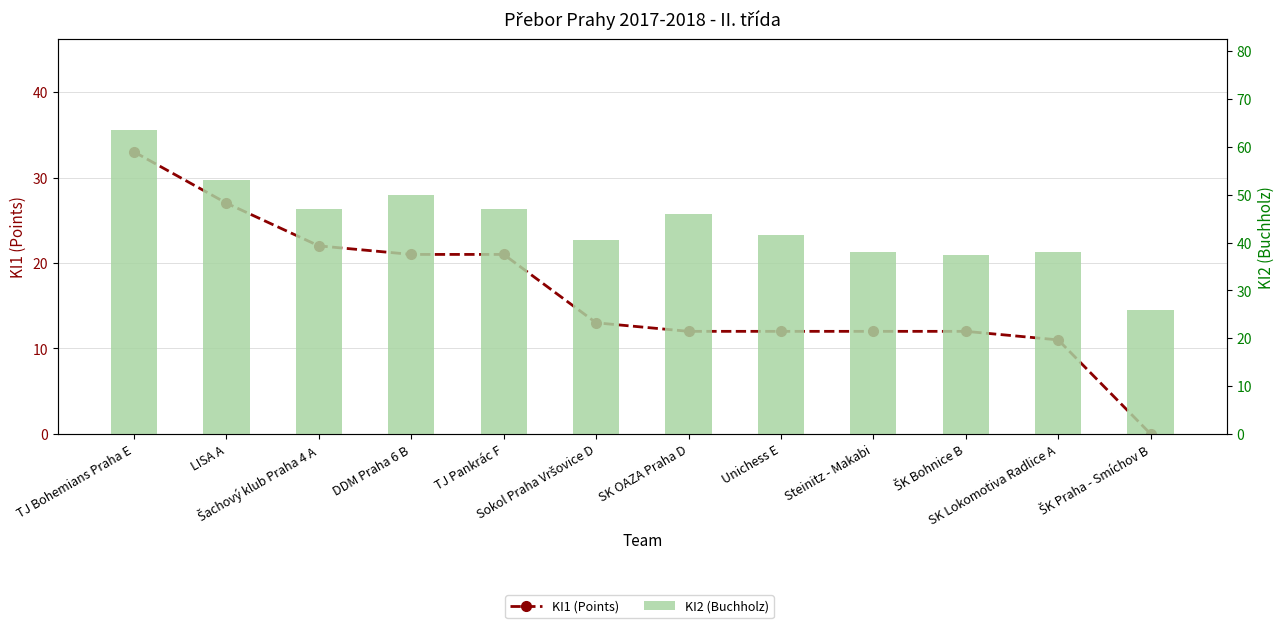

How many distinct data groups are displayed?

2